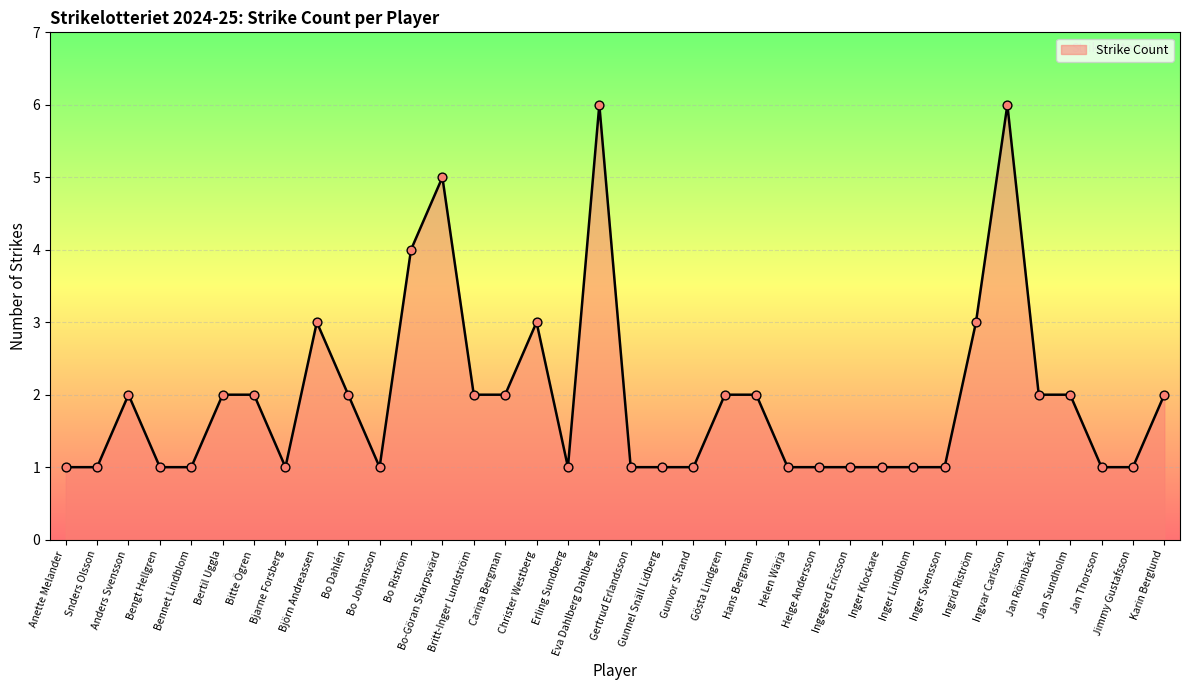

Approximately how many times larger is the value at Gunnel Snäll Lidberg compared to Helen Wärja?

1.0